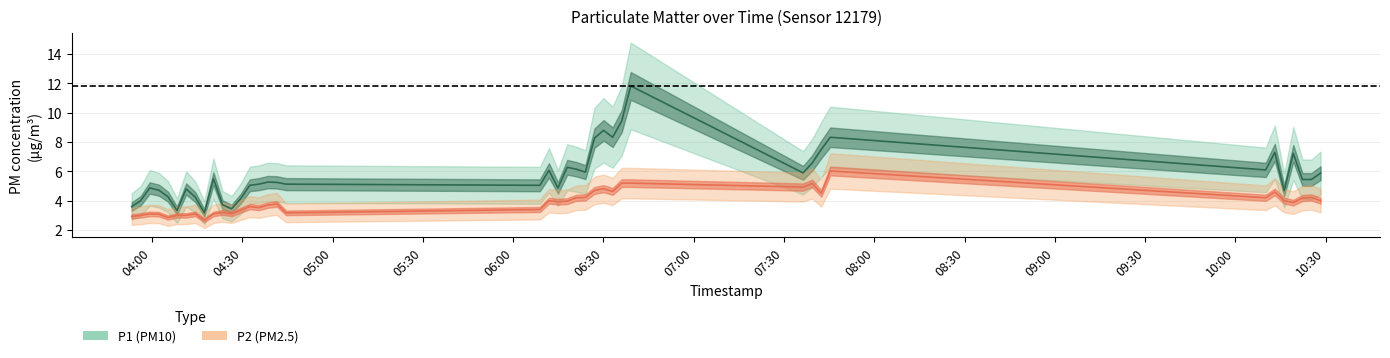

True or false: P1 has more than 1 points higher than both neighbors.

True